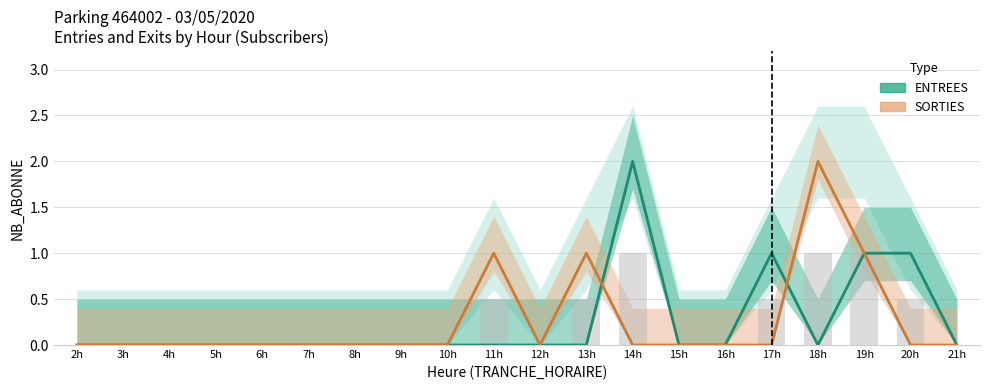

Does the chart contain stacked bars?

No